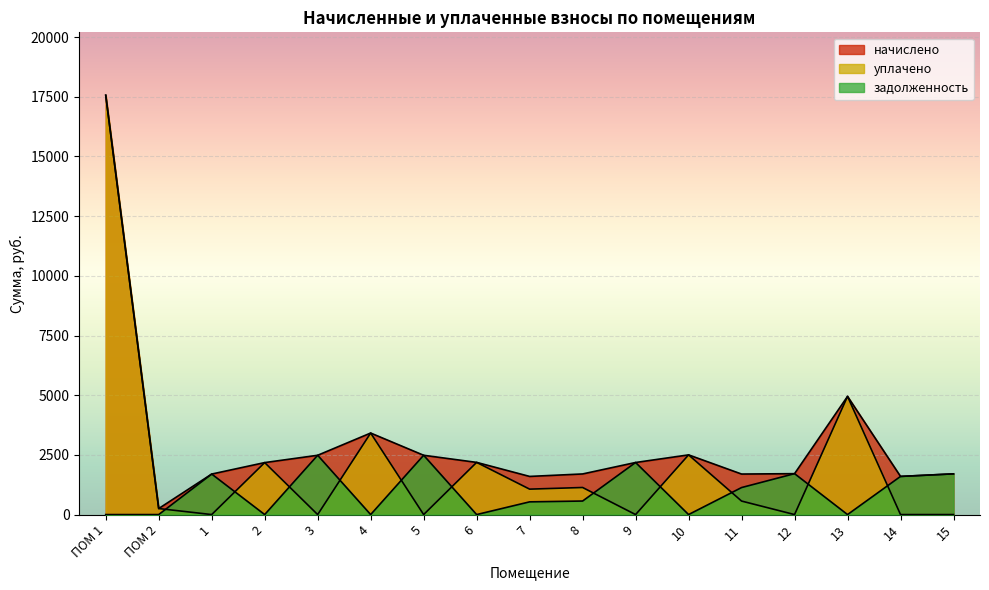

Reading right to left, extract all data points from this chart.

начислено: 15=1705.7	14=1598.0	13=4951.4	12=1714.0	11=1697.4	10=2500.6	9=2181.8	8=1701.5	7=1598.0	6=2185.9	5=2484.0	4=3415.5	3=2484.0	2=2177.6	1=1697.4	ПОМ 2=252.5	ПОМ 1=17566.0
уплачено: 15=0.0	14=0.0	13=4951.4	12=0.0	11=565.8	10=2500.6	9=0.0	8=1134.4	7=1065.4	6=2185.9	5=0.0	4=3415.5	3=0.0	2=2177.6	1=0.0	ПОМ 2=252.5	ПОМ 1=17566.0
задолженность: 15=1705.7	14=1598.0	13=0.0	12=1714.0	11=1131.6	10=0.0	9=2181.8	8=567.2	7=532.7	6=0.0	5=2484.0	4=0.0	3=2484.0	2=0.0	1=1697.4	ПОМ 2=0.0	ПОМ 1=0.0